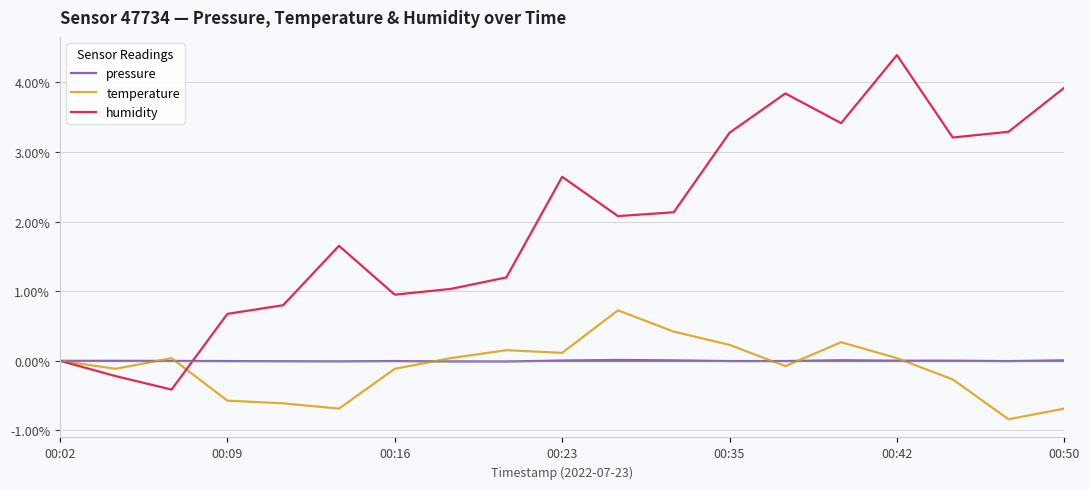

What are all the series names shown in the legend?

pressure, temperature, humidity